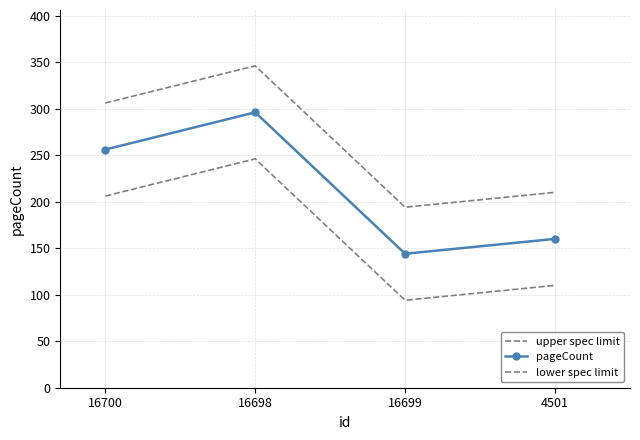

Where is upper spec limit nearest to the value 270?

16700